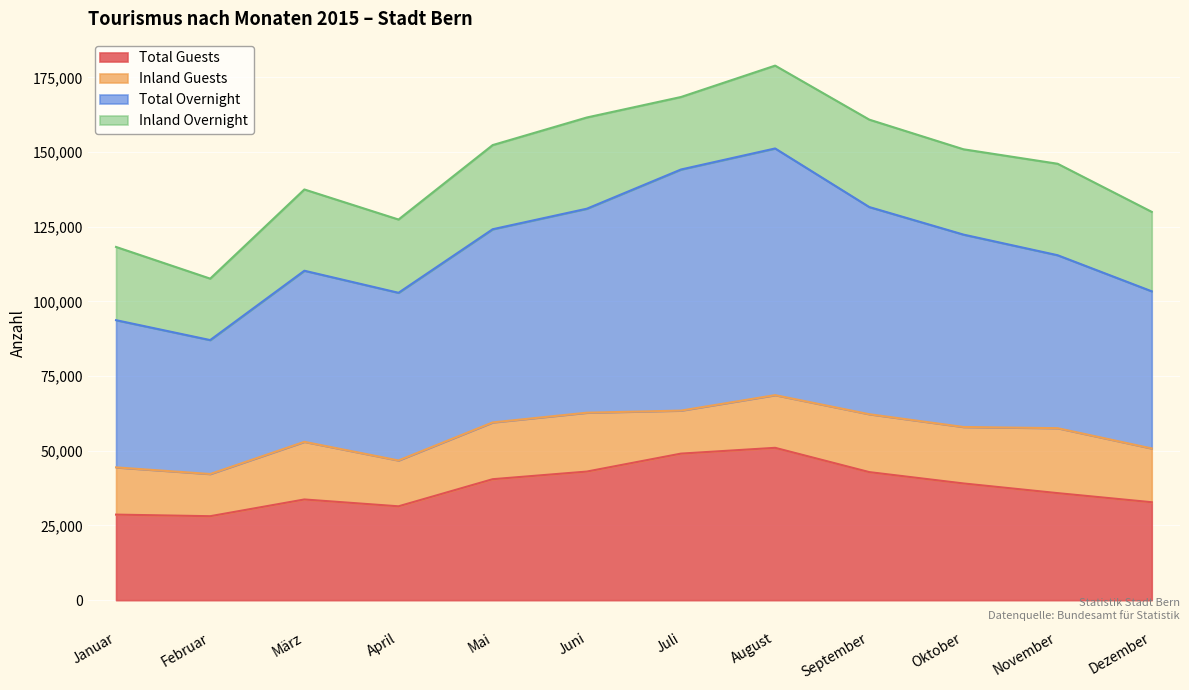

Is it true that Total Guests equals 35828 at November?

True